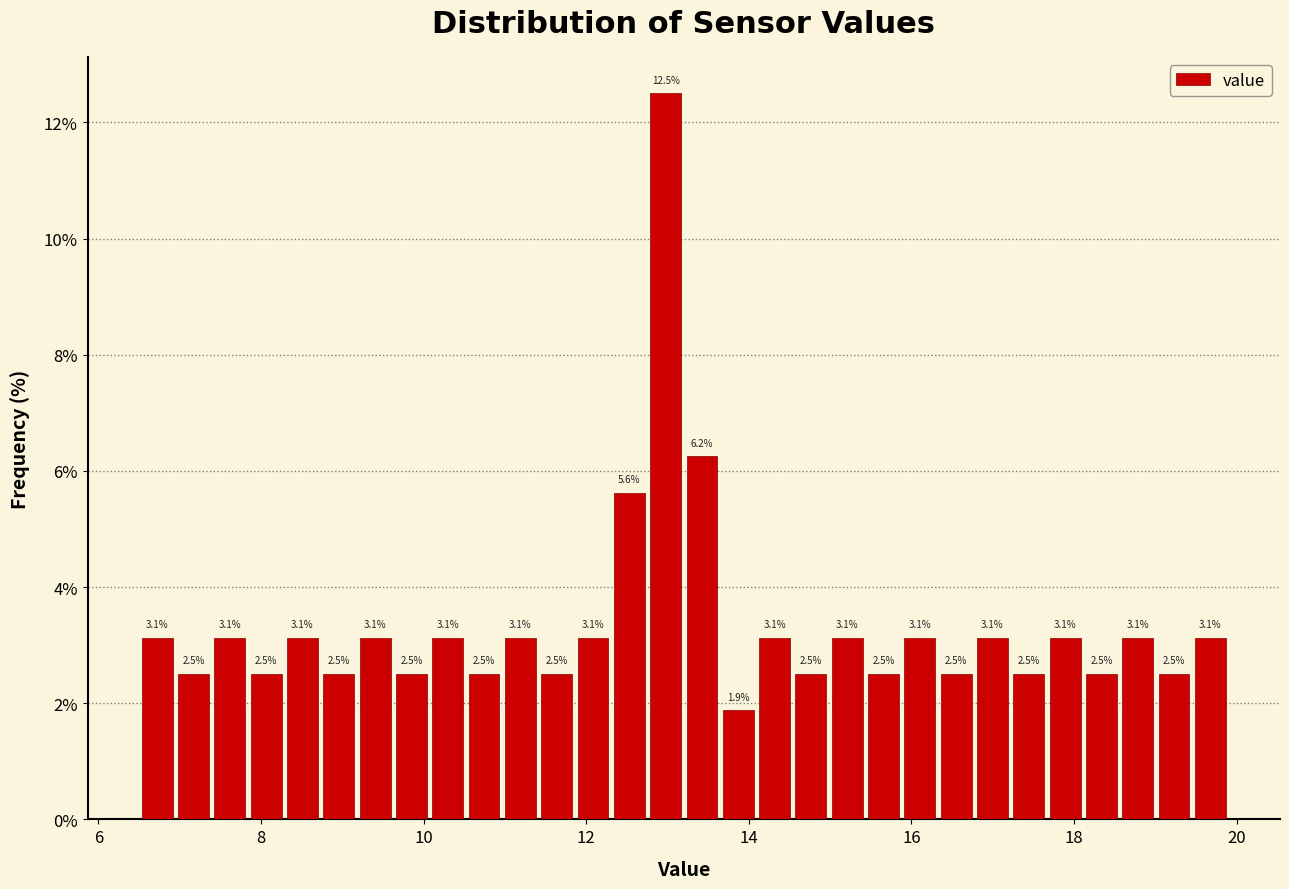

Read against the x-axis, roughly where is the centre of the tallest bar?

13.0